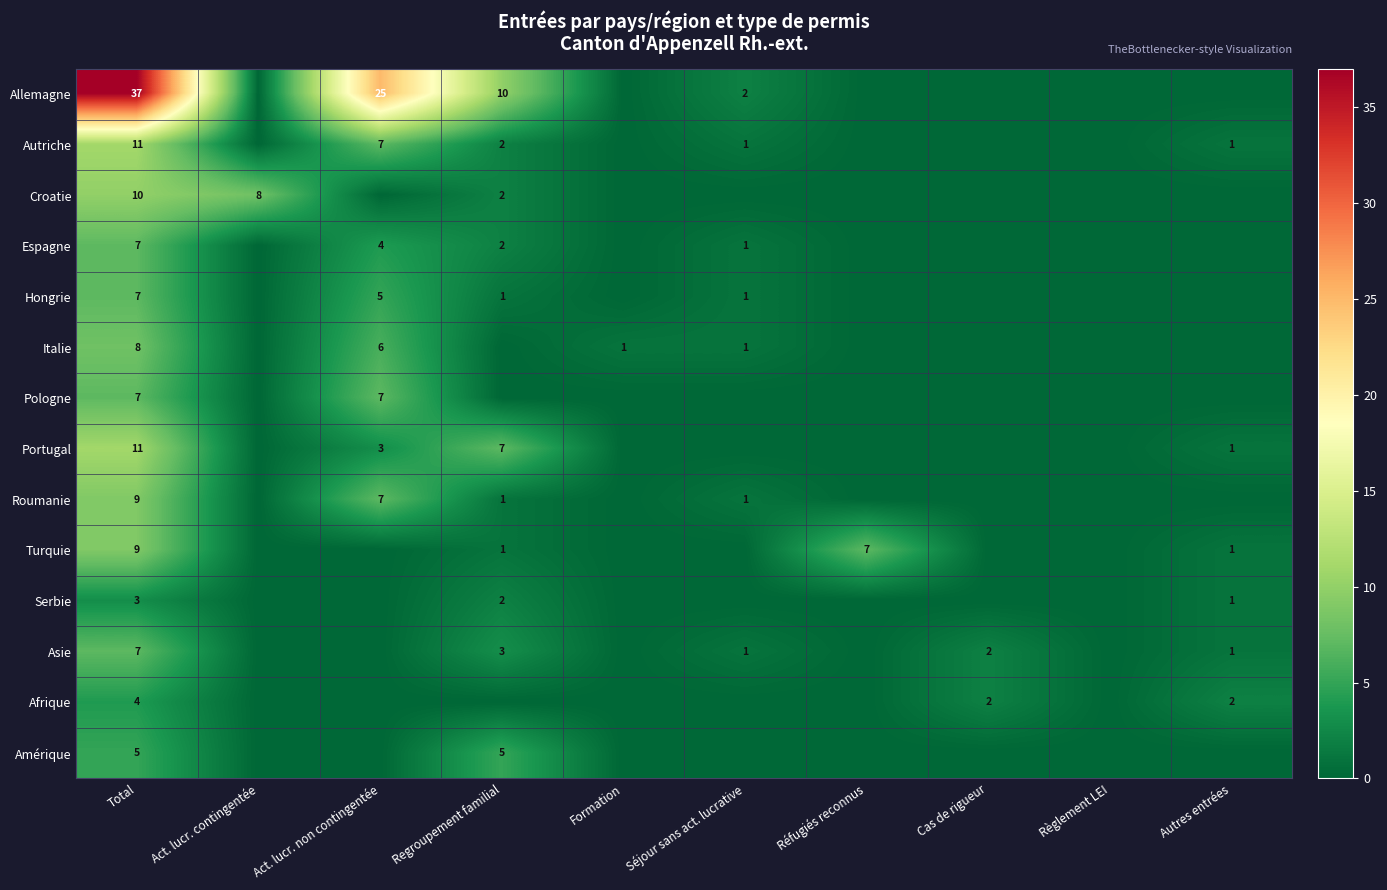

The value of Asie at Regroupement familial is 3. True or false?

True